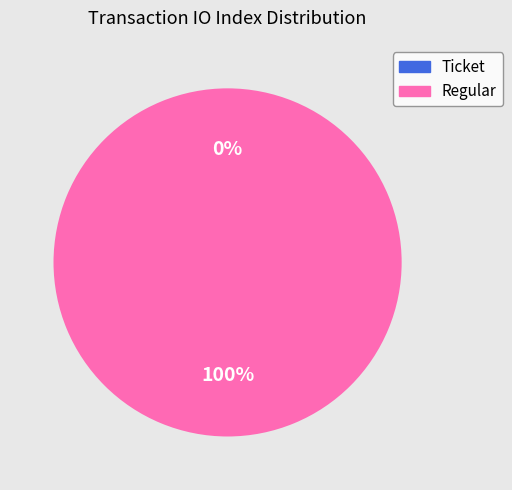

How many segments does this pie chart have?

2